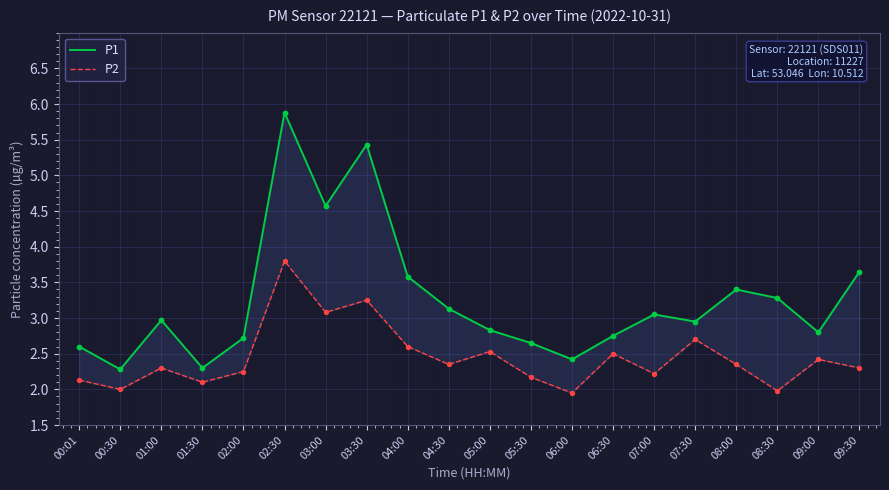

Which series reaches the maximum Y coordinate?

P1